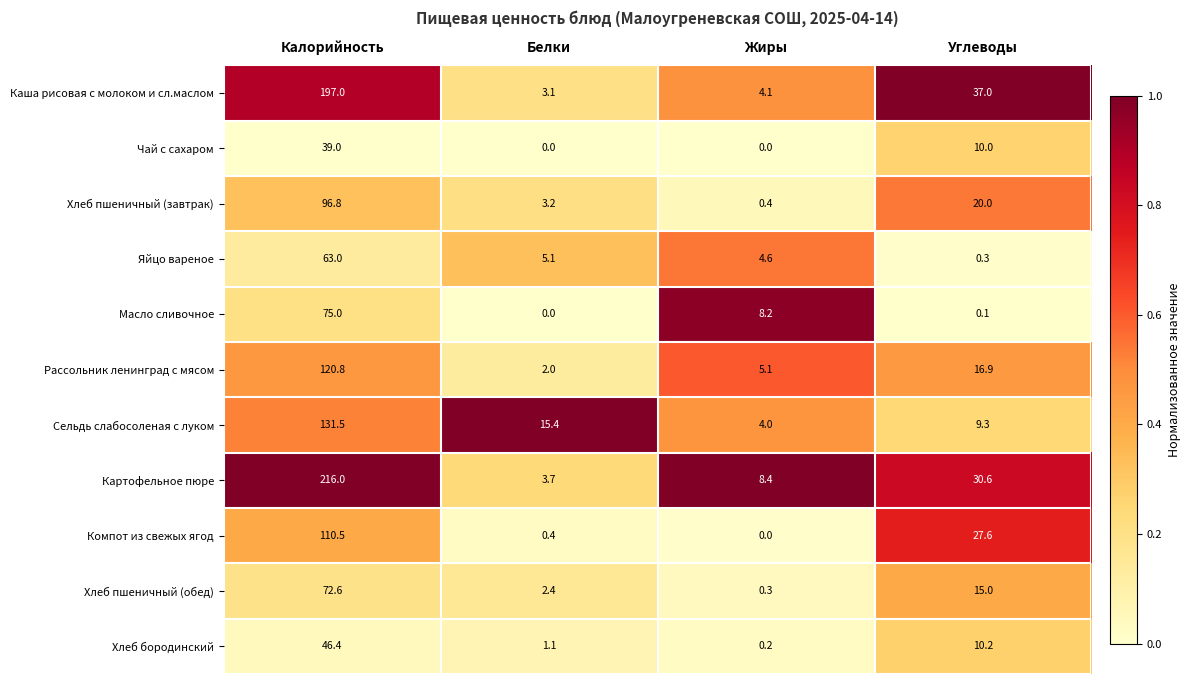

Rank the series by their maximum value, from highest to lowest.

Картофельное пюре, Каша рисовая с молоком и сл.маслом, Сельдь слабосоленая с луком, Рассольник ленинград с мясом, Компот из свежых ягод, Хлеб пшеничный (завтрак), Масло сливочное, Хлеб пшеничный (обед), Яйцо вареное, Хлеб бородинский, Чай с сахаром